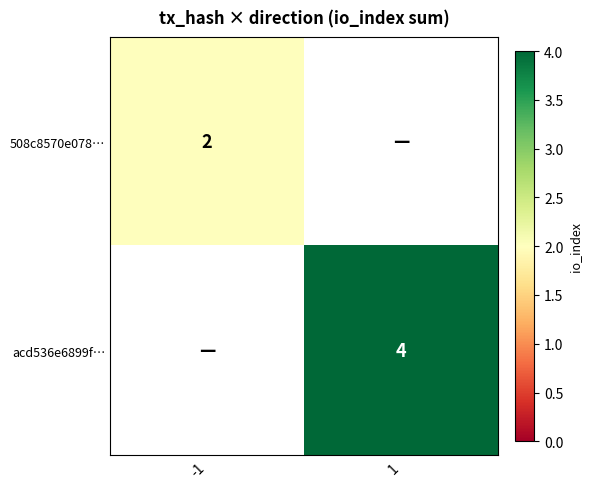

The 508c8570e078… series shows 2 at -1. True or false?

True